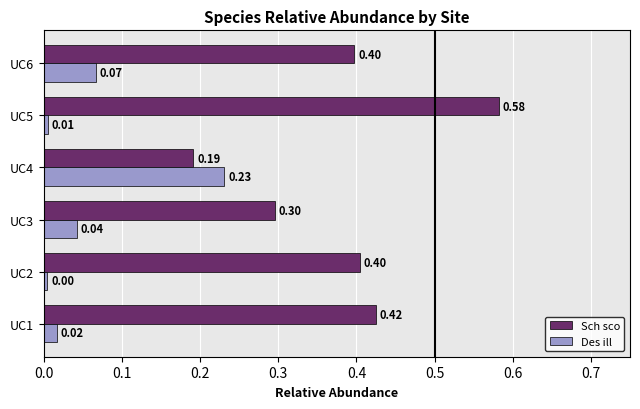

What is the total value across all series at UC3?

0.3